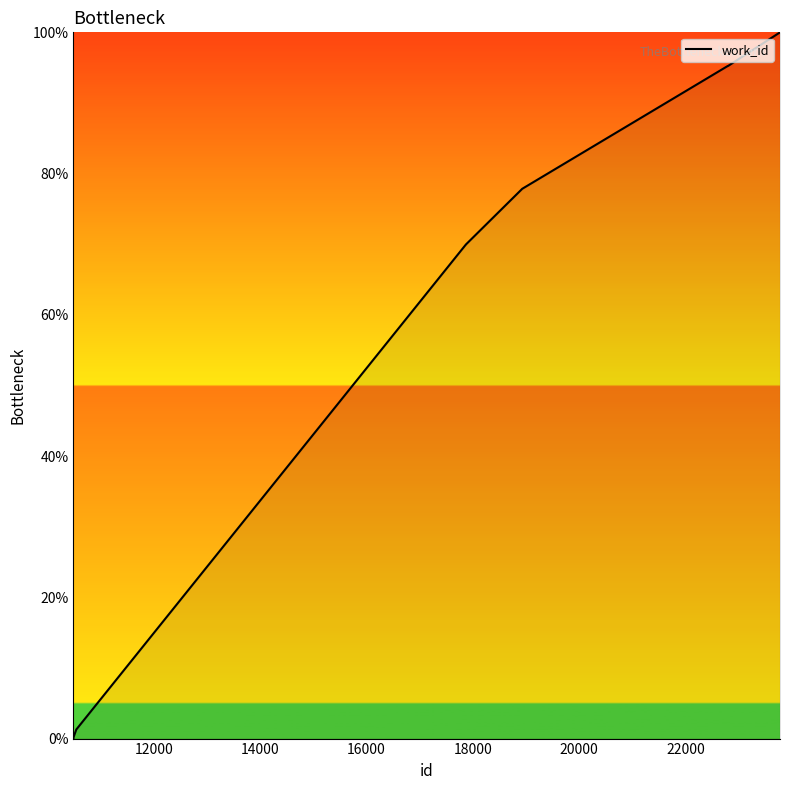

What is the maximum value shown in the chart?

100.0